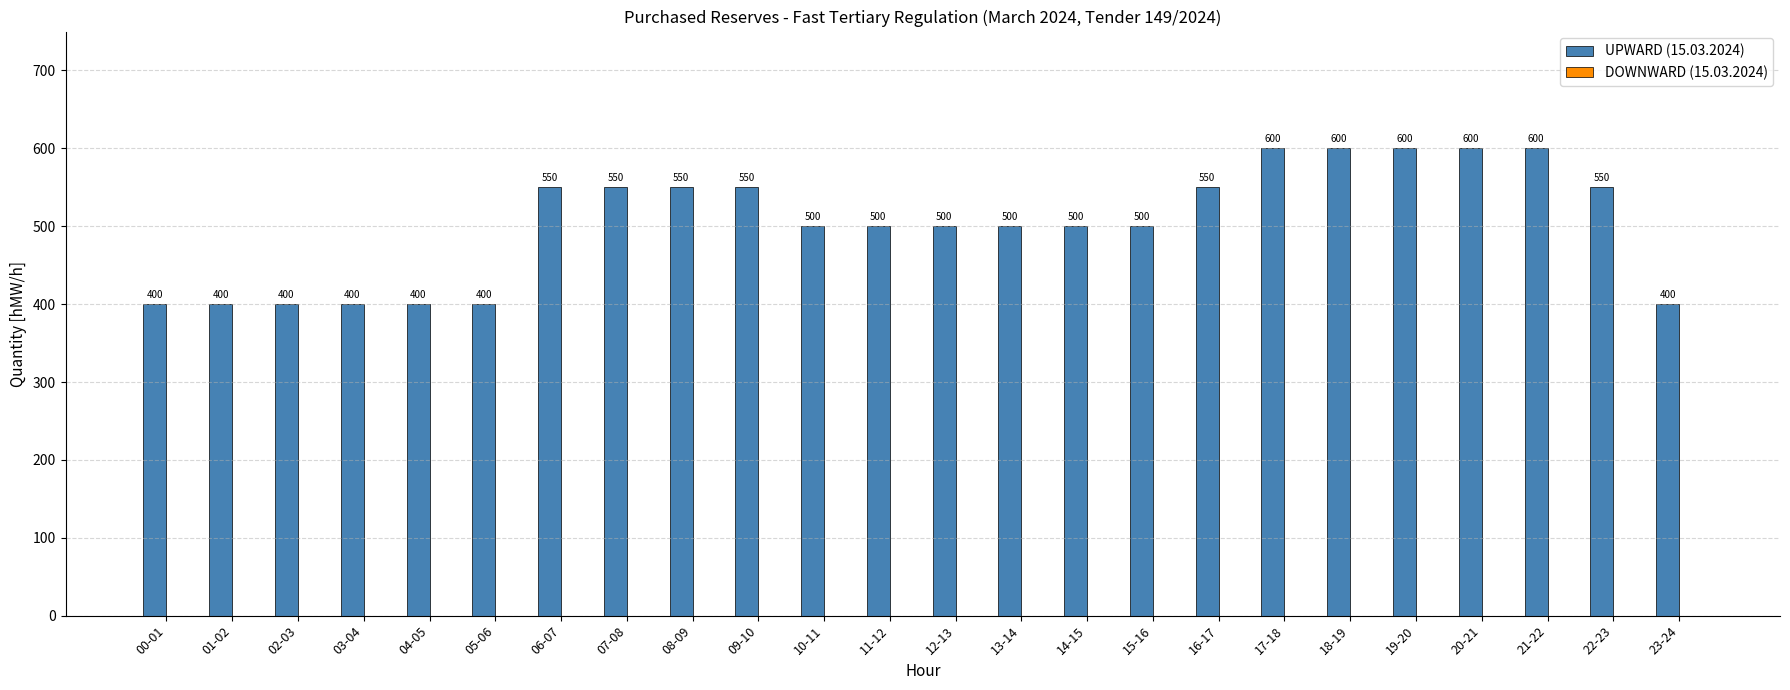

Are the bars grouped side by side (vs. stacked)?

No